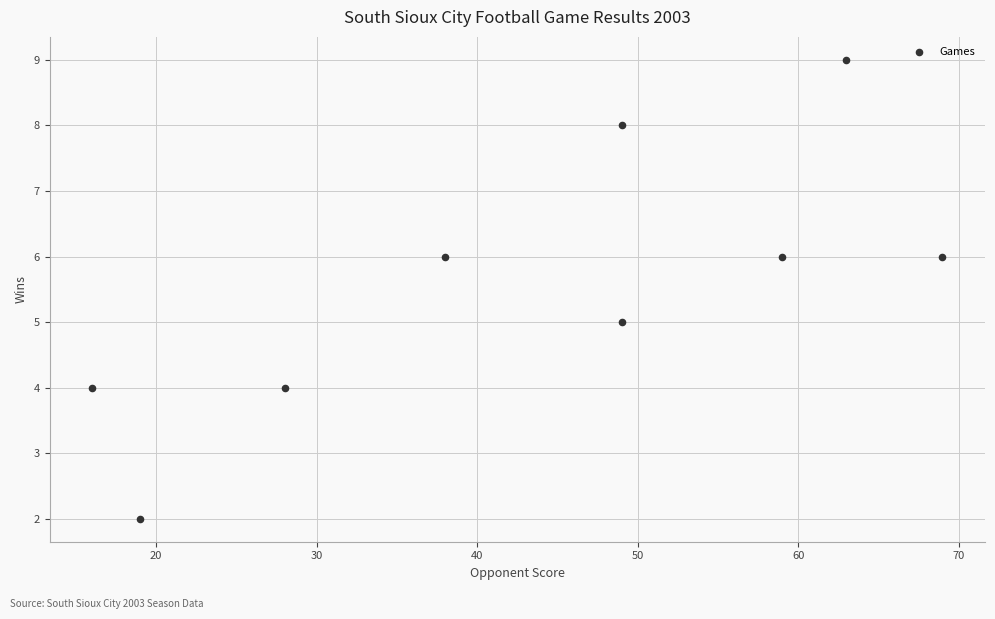

What is the range of Y values (max minus min)?

7